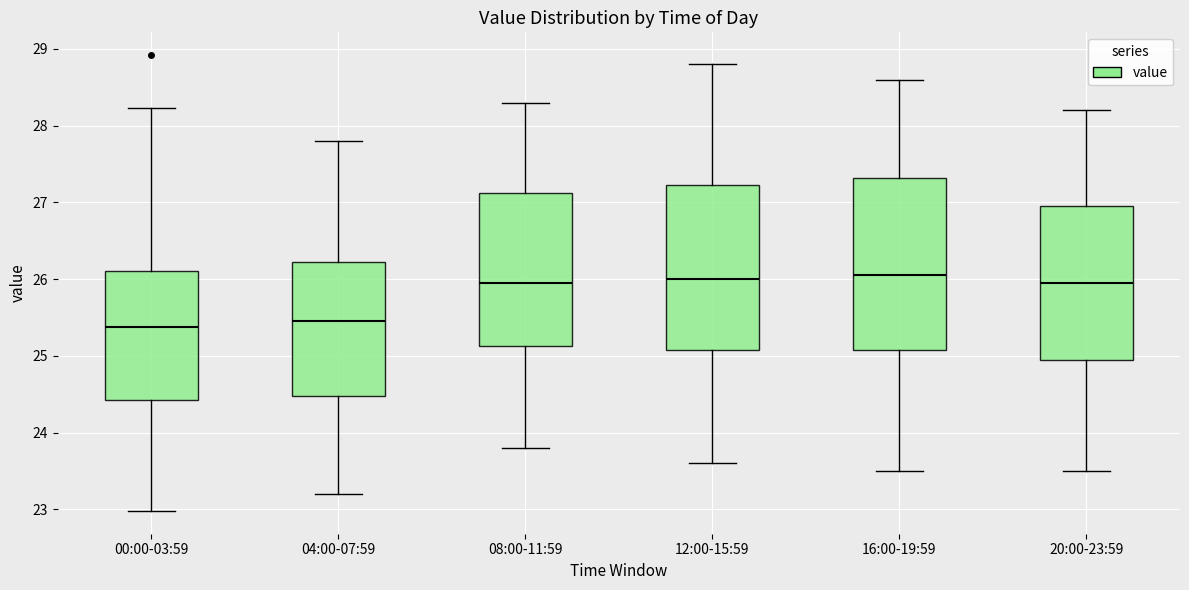

Where does the upper whisker of the box for 20:00-23:59 end on the y-axis? The values are not printed on the chart, so give them approximately, as read against the axis.

28.2